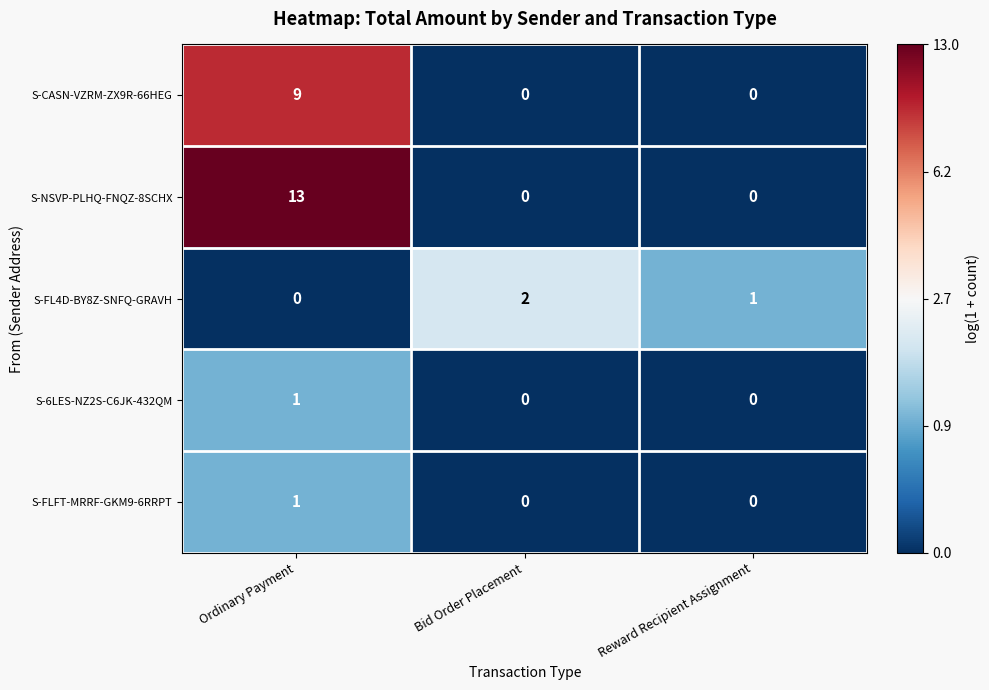

The S-FLFT-MRRF-GKM9-6RRPT series shows 2 at Ordinary Payment. True or false?

False